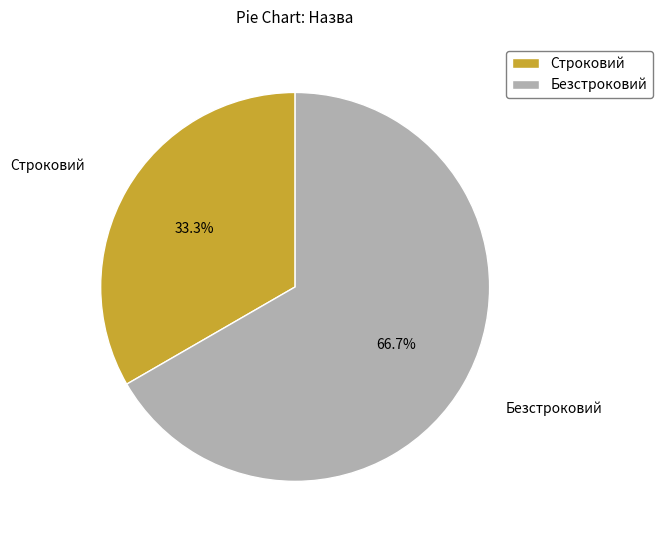

Rank the categories by value from lowest to highest.

Строковий, Безстроковий